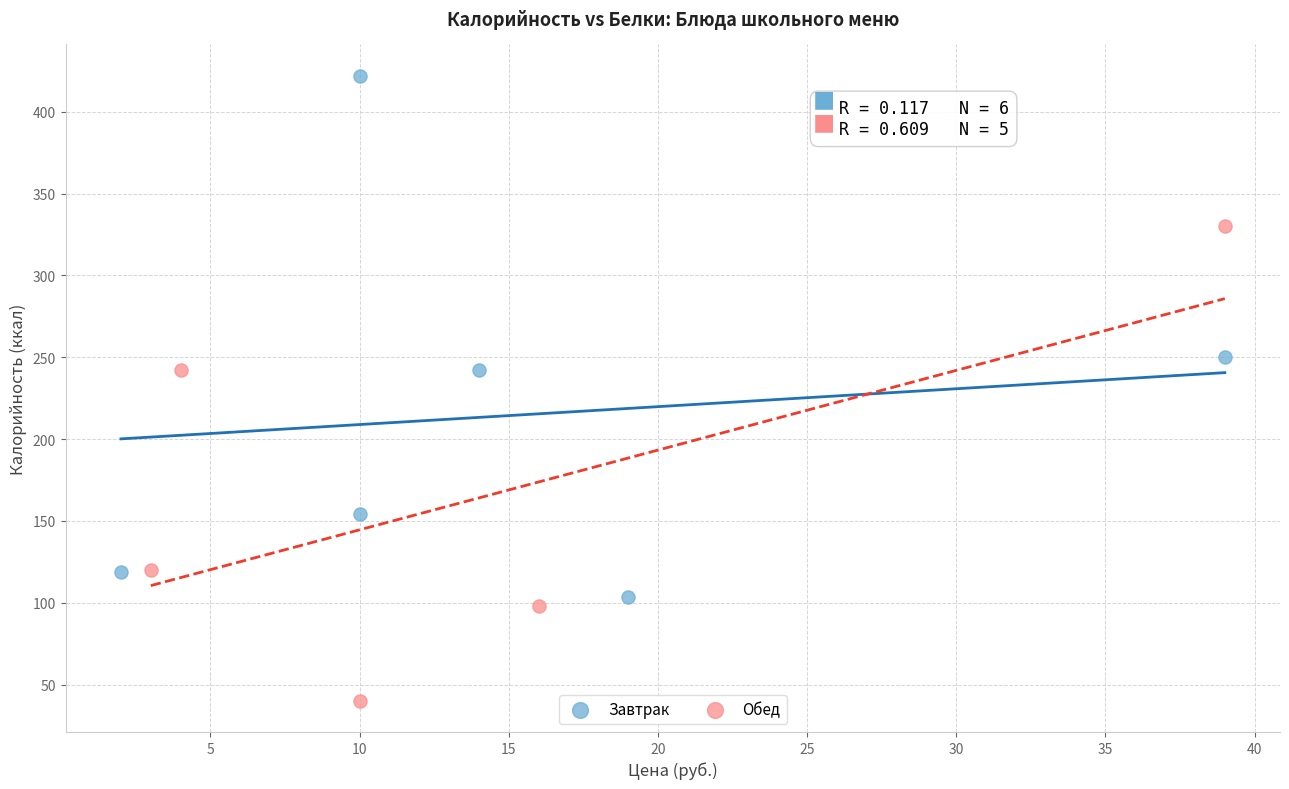

Which series has the widest spread of Y values?

Завтрак